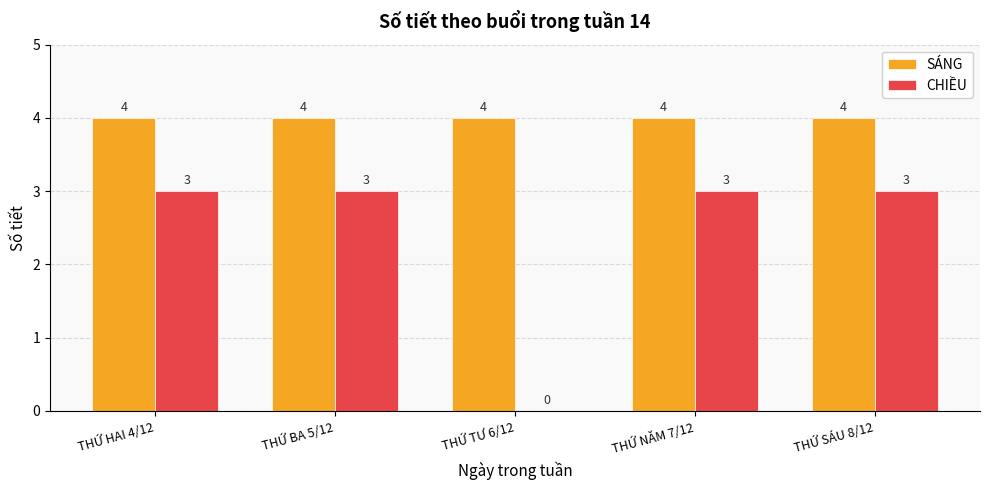

What is the highest value of the SÁNG series?

4